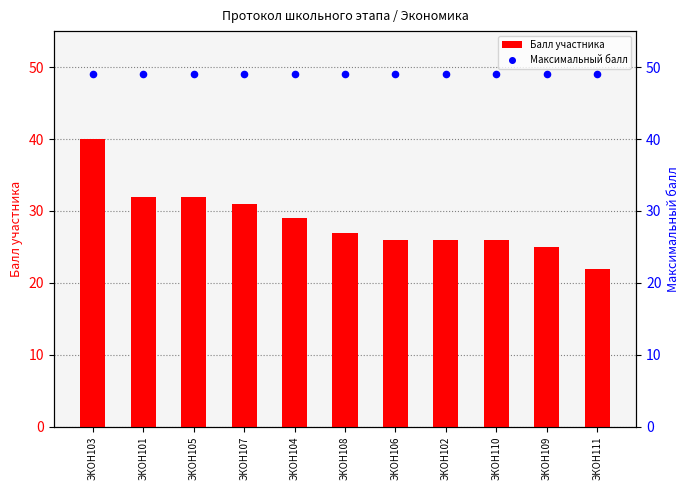

At which category is the sum across all series the highest?

ЭКОН103